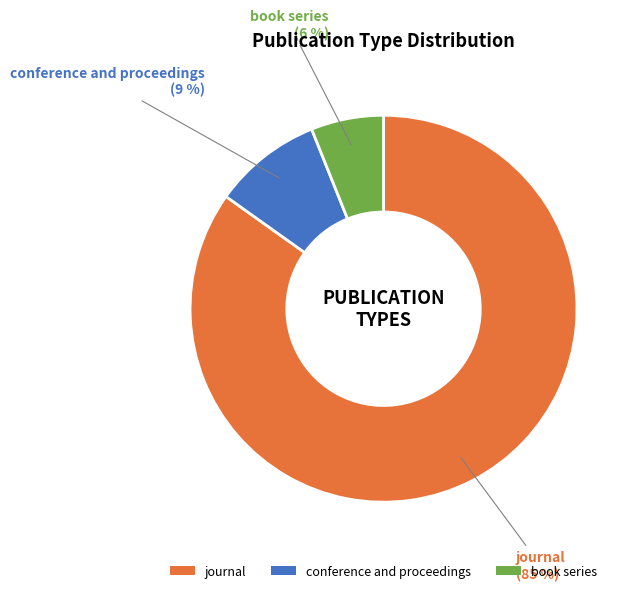

To the nearest percent, what is the difference between the journal and book series slice percentages?

79%